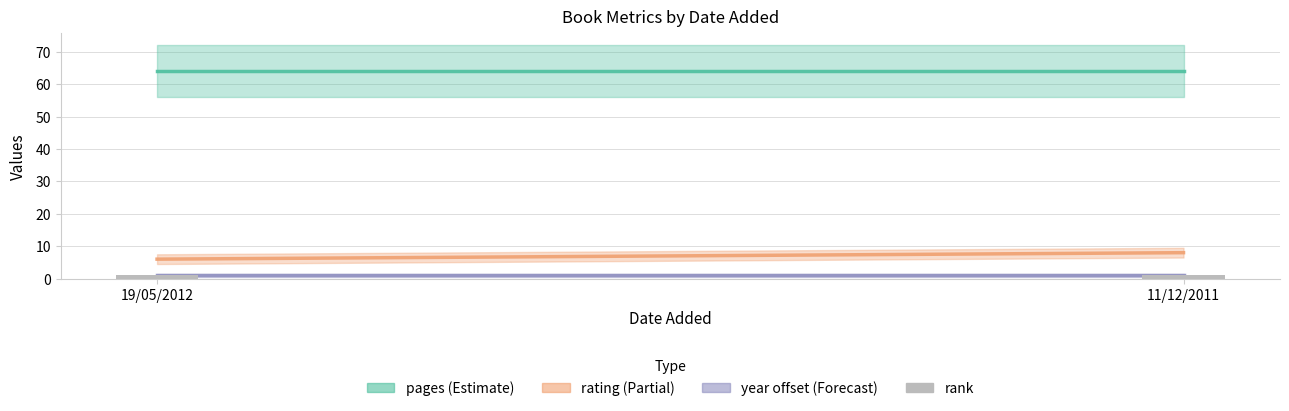

Between 19/05/2012 and 11/12/2011, which is larger?

19/05/2012